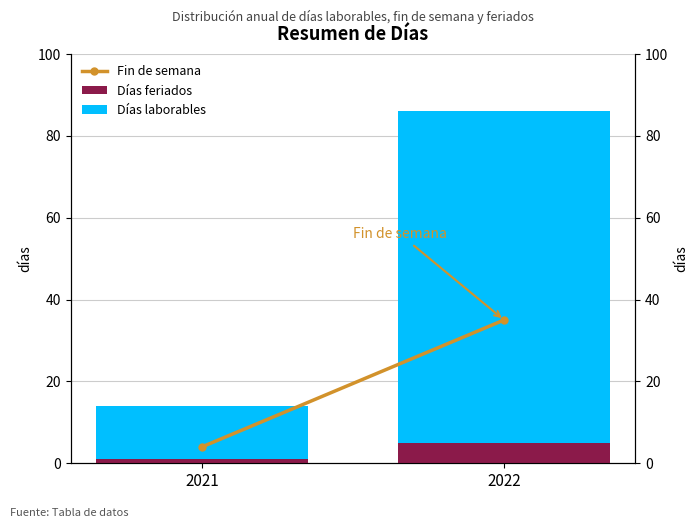

True or false: Días laborables has a value of 5 at 2021.

False